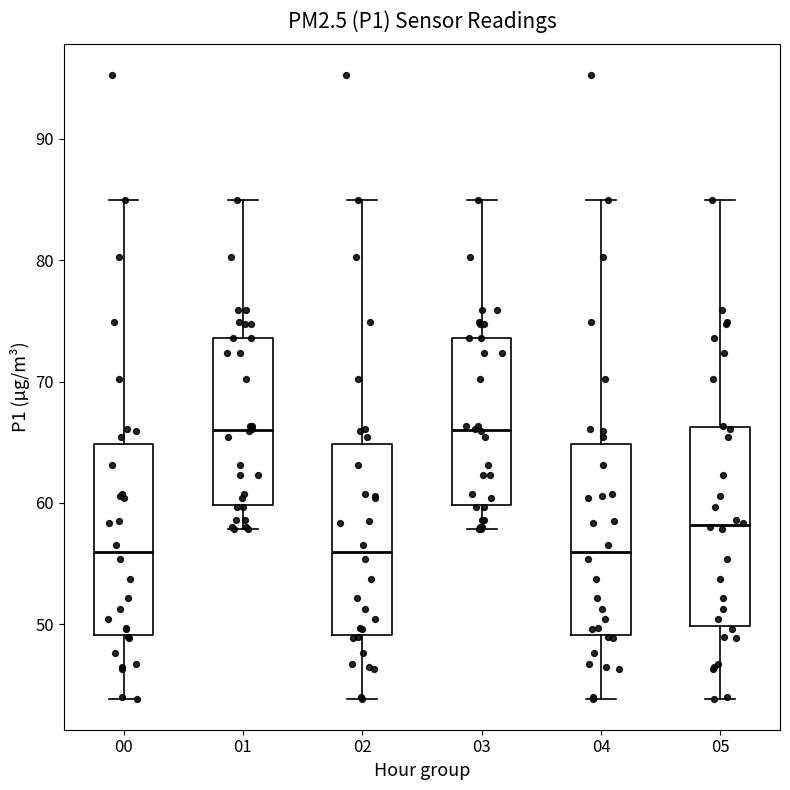

Reading left to right, transcribe this box plot: for each box, give where its median line is, the range the box spans, and where its two whiskers end, as read against the y-axis. The values are not printed on the chart, so give them approximately, as read against the axis.

00: median 56, box 49 to 65, whiskers 44 to 85
01: median 66, box 60 to 74, whiskers 58 to 85
02: median 56, box 49 to 65, whiskers 44 to 85
03: median 66, box 60 to 74, whiskers 58 to 85
04: median 56, box 49 to 65, whiskers 44 to 85
05: median 58, box 50 to 66, whiskers 44 to 85